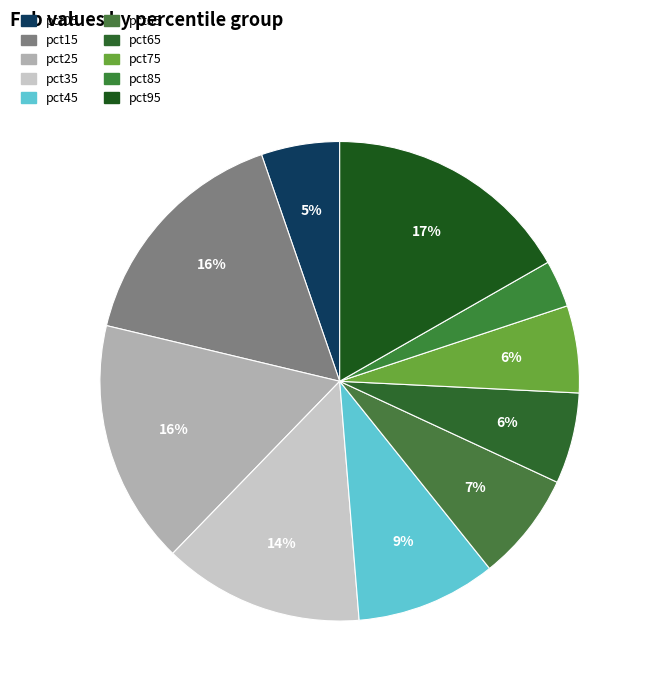

Count the number of slices in the pie.

10